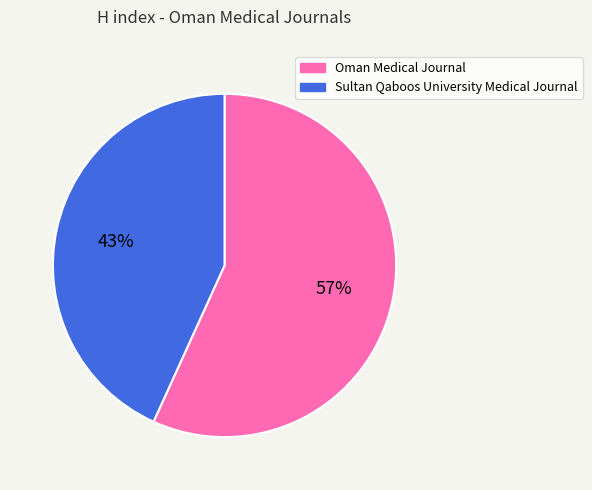

How many slices are in this pie chart?

2